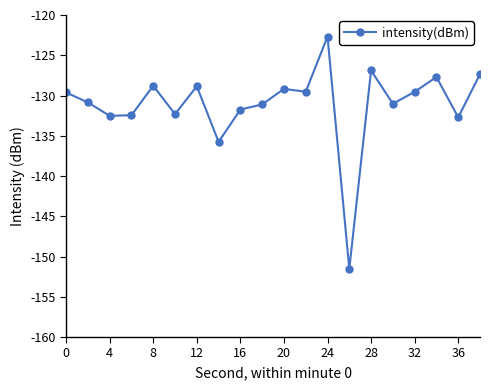

True or false: the data has more than 0 interior local peaks.

True